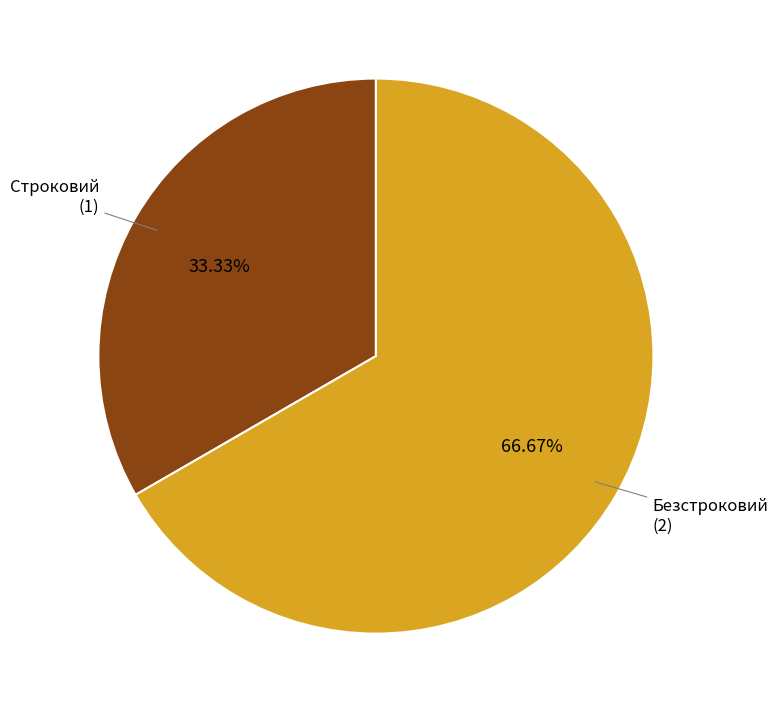

To the nearest percent, what is the average slice percentage?

50%